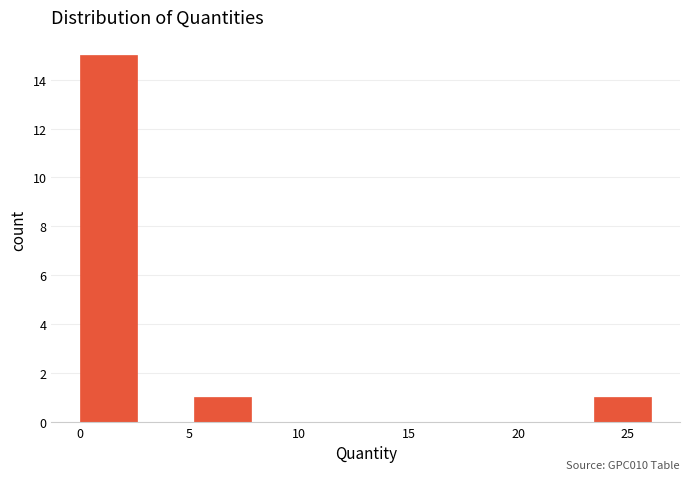

Which range on the x-axis has the tallest bar?

0.0 to 2.5